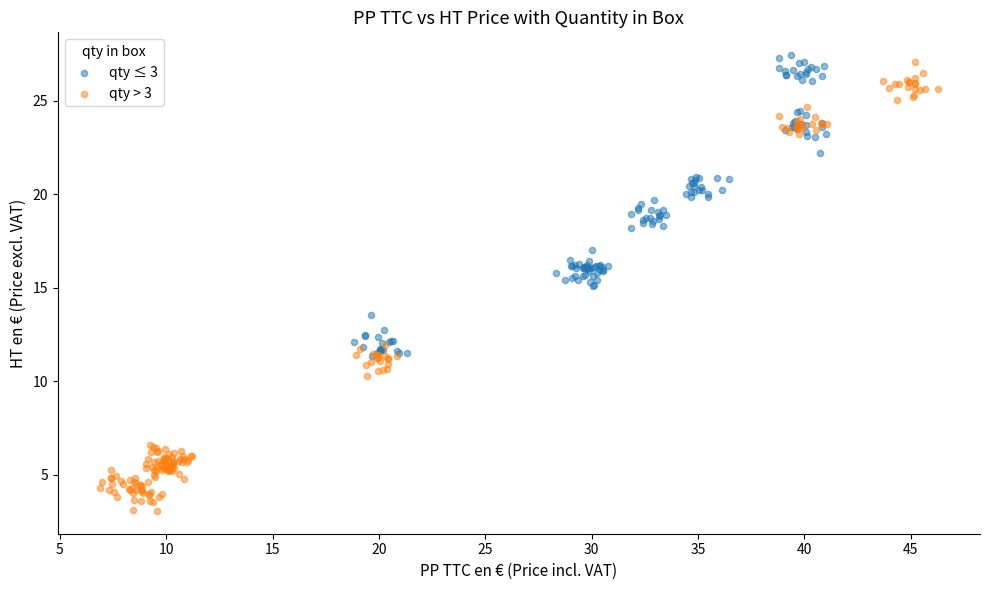

Which series reaches the minimum Y coordinate?

qty > 3